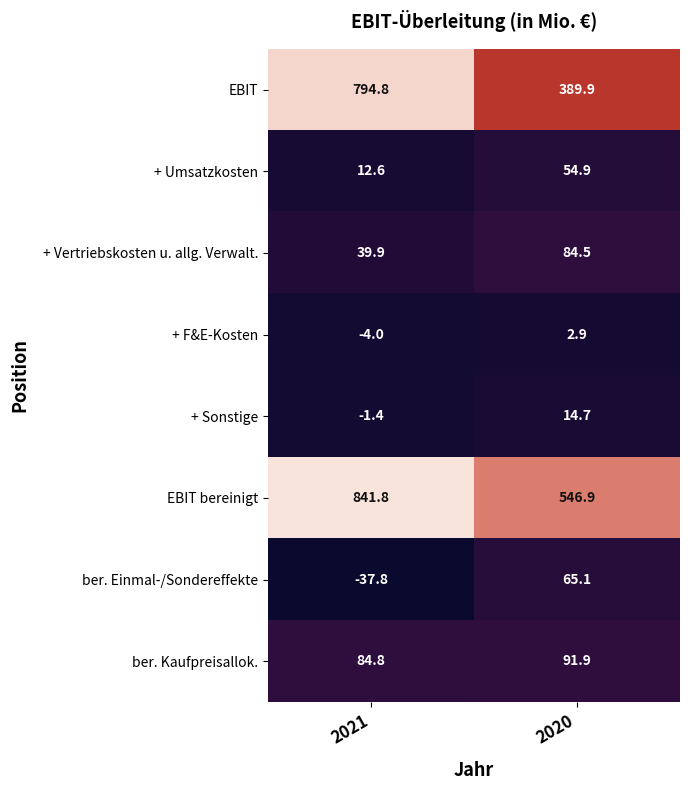

Reading left to right, transcribe all the data shown in this chart.

EBIT: 794.8	389.9
+ Umsatzkosten: 12.6	54.9
+ Vertriebskosten u. allg. Verwalt.: 39.9	84.5
+ F&E-Kosten: -4.0	2.9
+ Sonstige: -1.4	14.7
EBIT bereinigt: 841.8	546.9
ber. Einmal-/Sondereffekte: -37.8	65.1
ber. Kaufpreisallok.: 84.8	91.9